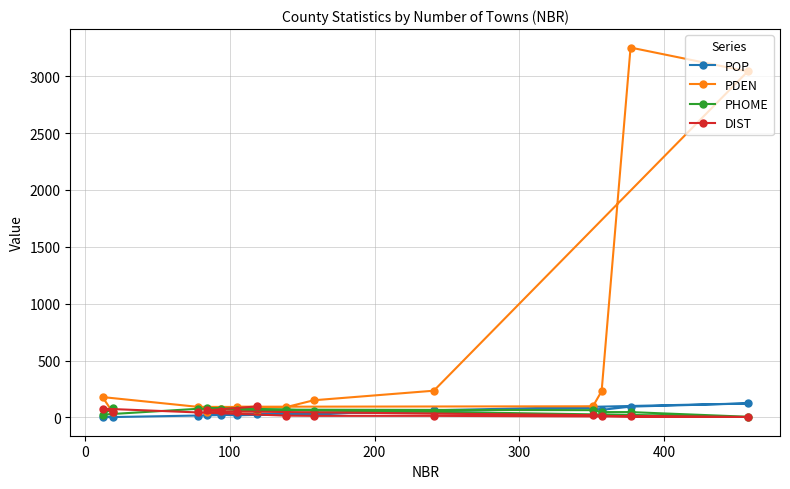

True or false: PDEN has more than 2 points higher than both neighbors.

False